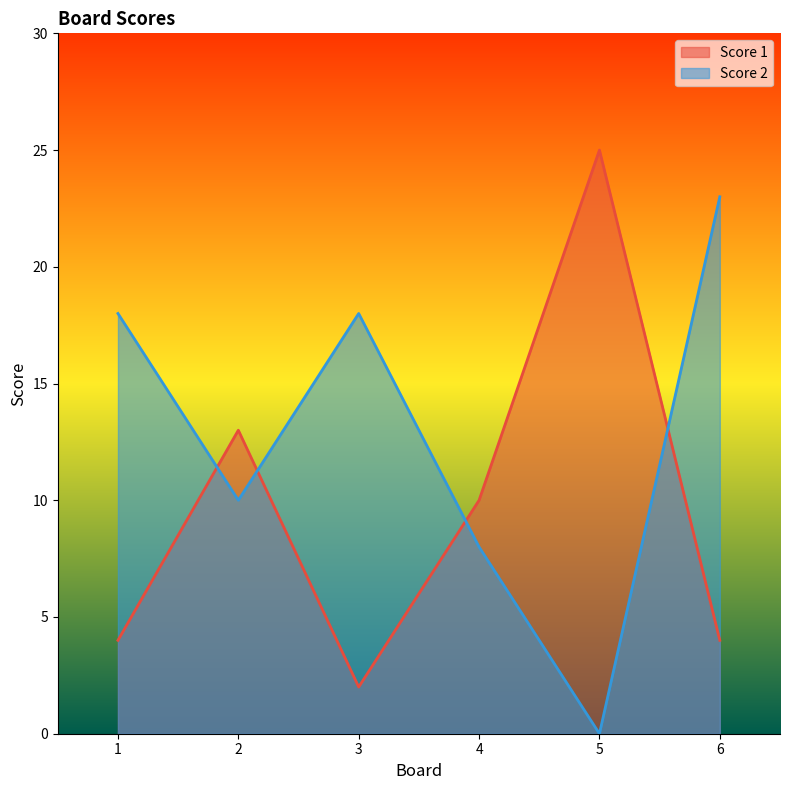

True or false: Score 1 has more than 2 points higher than both neighbors.

False